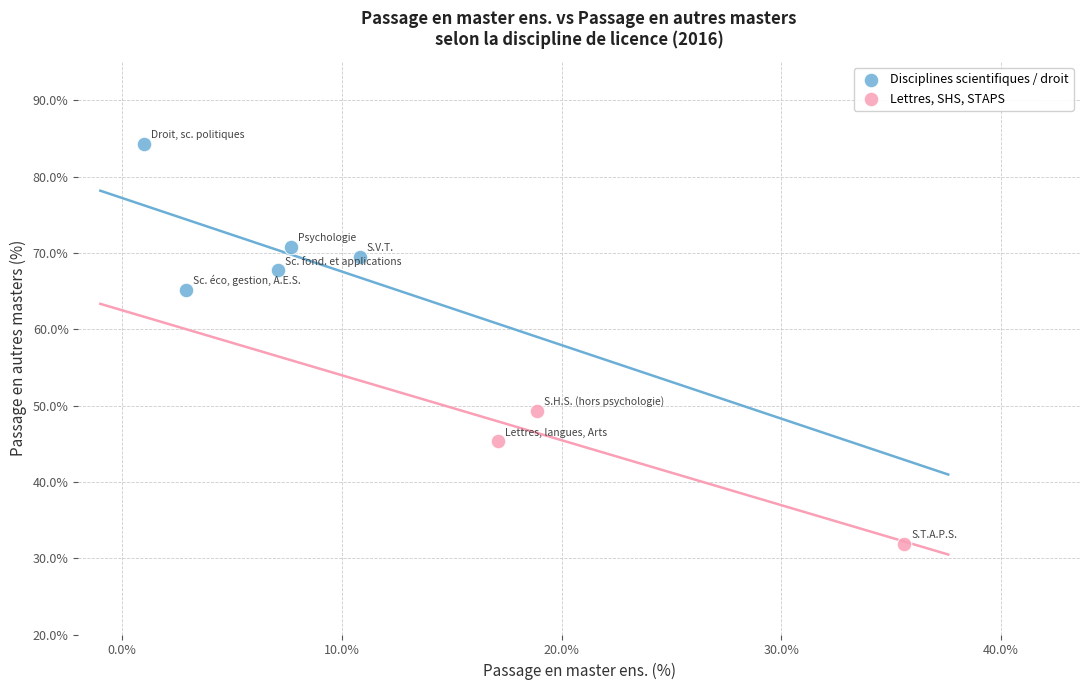

Which series reaches the maximum Y coordinate?

Disciplines scientifiques / droit